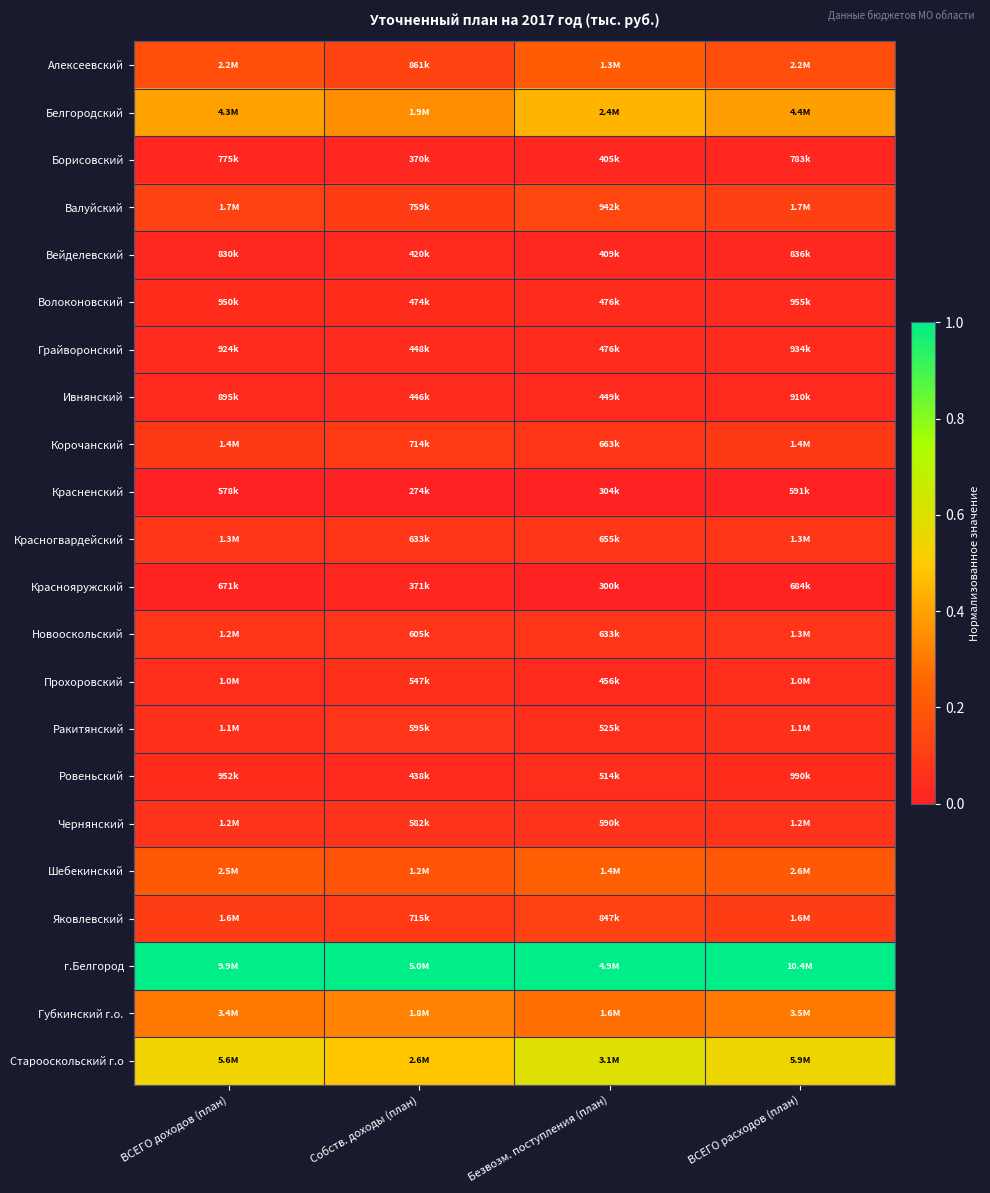

Which has a higher value, Безвозм. поступления (план) or ВСЕГО доходов (план)?

Безвозм. поступления (план)